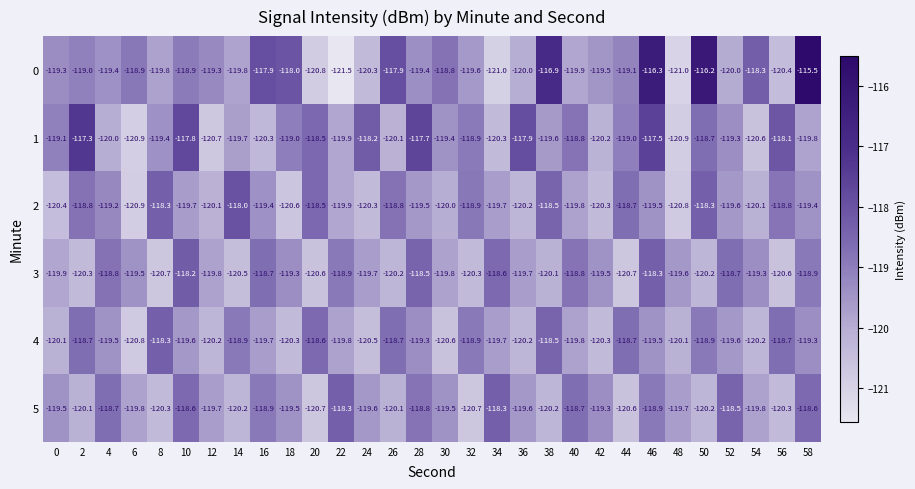

Rank the series at 14 from highest to lowest value.

2, 4, 1, 0, 5, 3